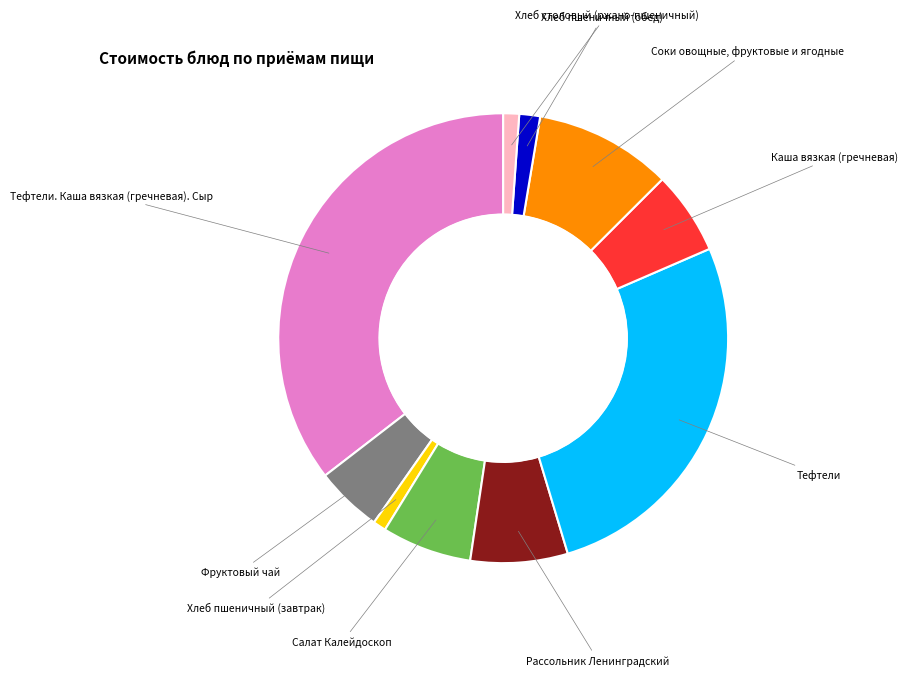

The Каша вязкая (гречневая) slice represents 21% of the pie. True or false?

False